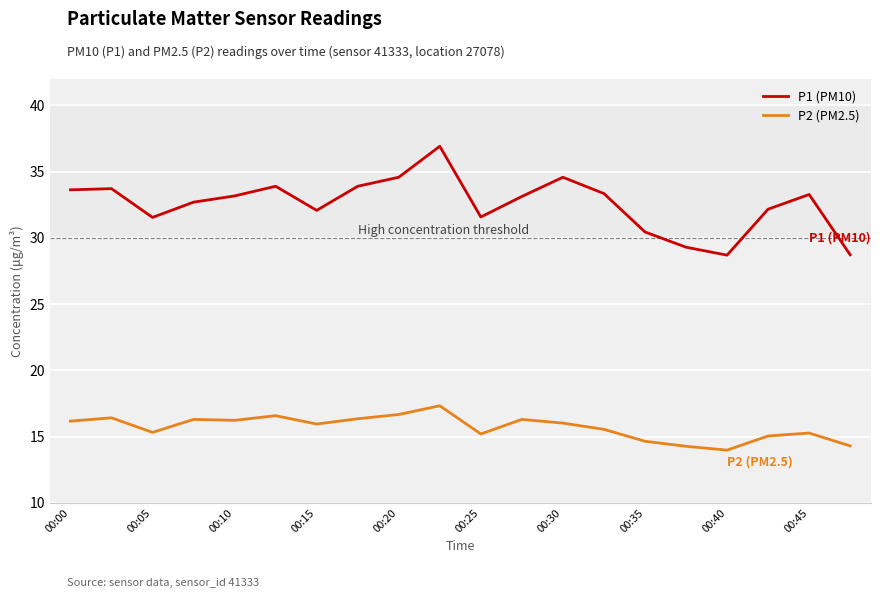

True or false: P2 (PM2.5) and P1 (PM10) cross at least once.

False